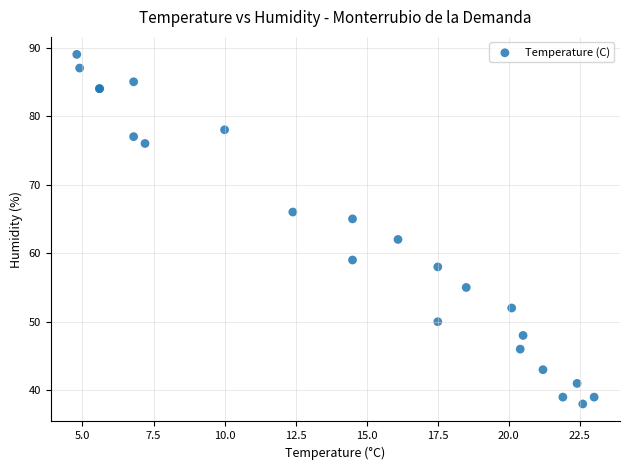

What Y value in the scatter plot is closest to 63?

62